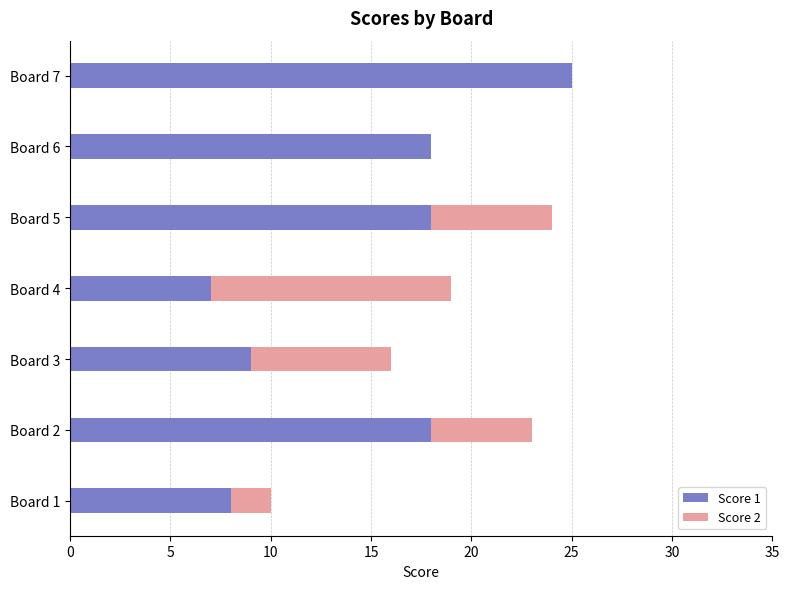

The value of Score 1 at Board 4 is 4. True or false?

False